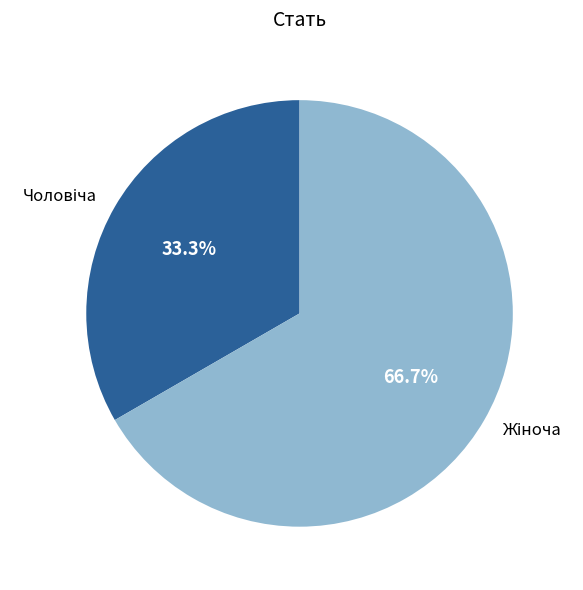

Is there any slice that represents more than half of the pie?

Yes